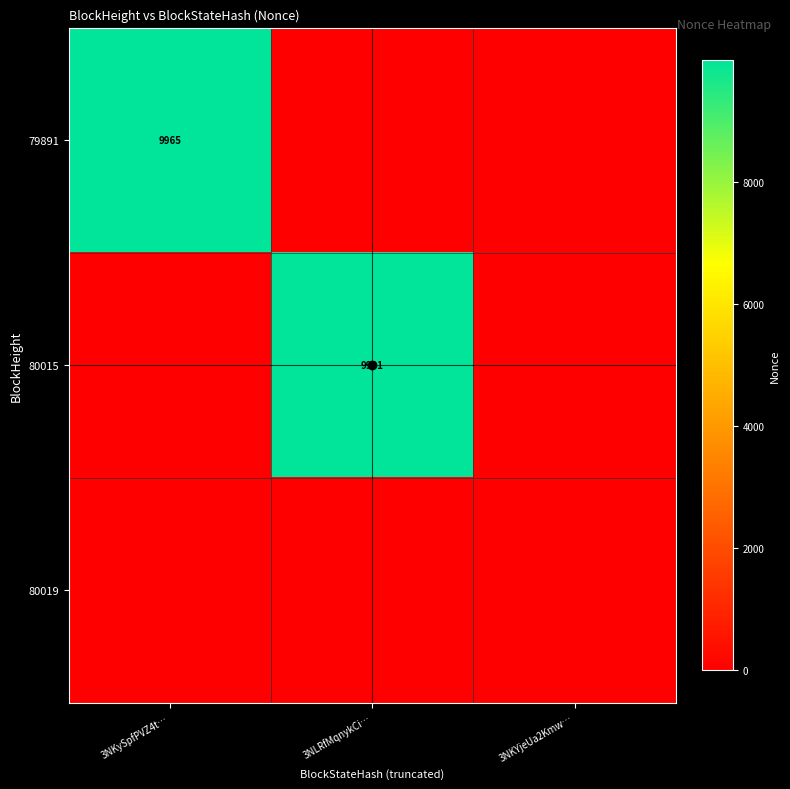

The 79891 series shows 9965 at 3NKySpfPVZ4t…. True or false?

True